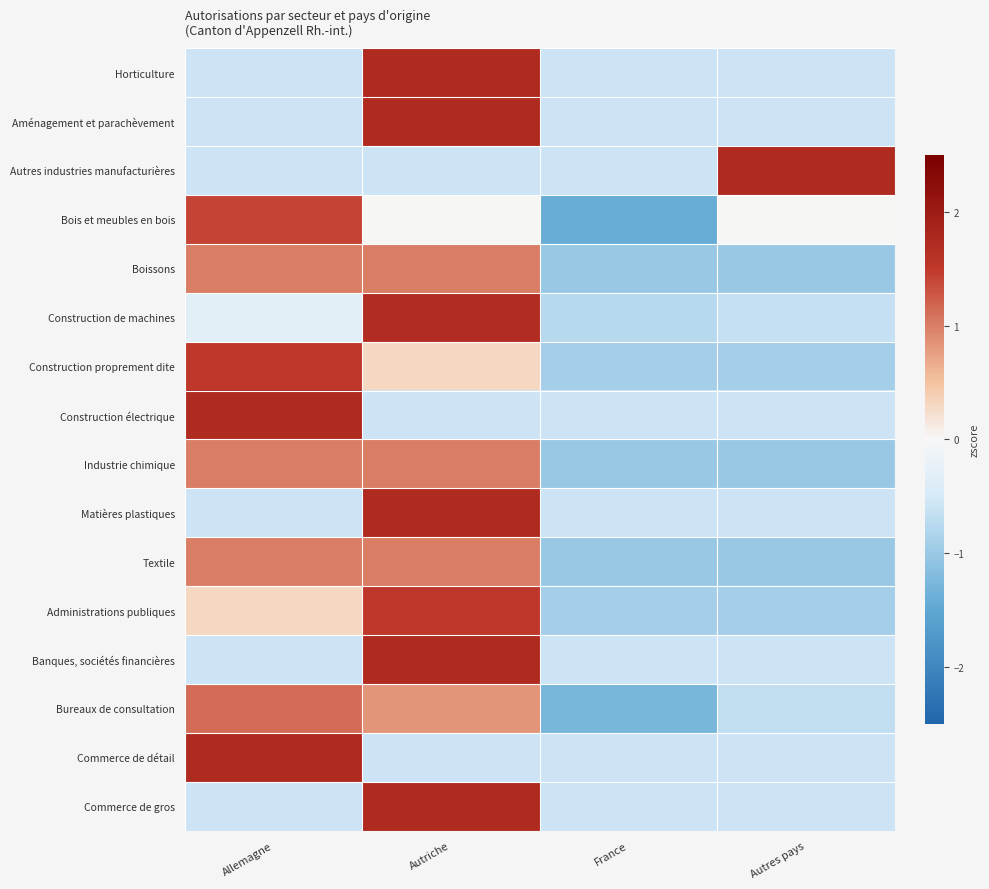

Rank the series at Autriche from highest to lowest value.

Horticulture, Aménagement et parachèvement, Matières plastiques, Banques, sociétés financières, Commerce de gros, Construction de machines, Administrations publiques, Boissons, Industrie chimique, Textile, Bureaux de consultation, Construction proprement dite, Bois et meubles en bois, Autres industries manufacturières, Construction électrique, Commerce de détail